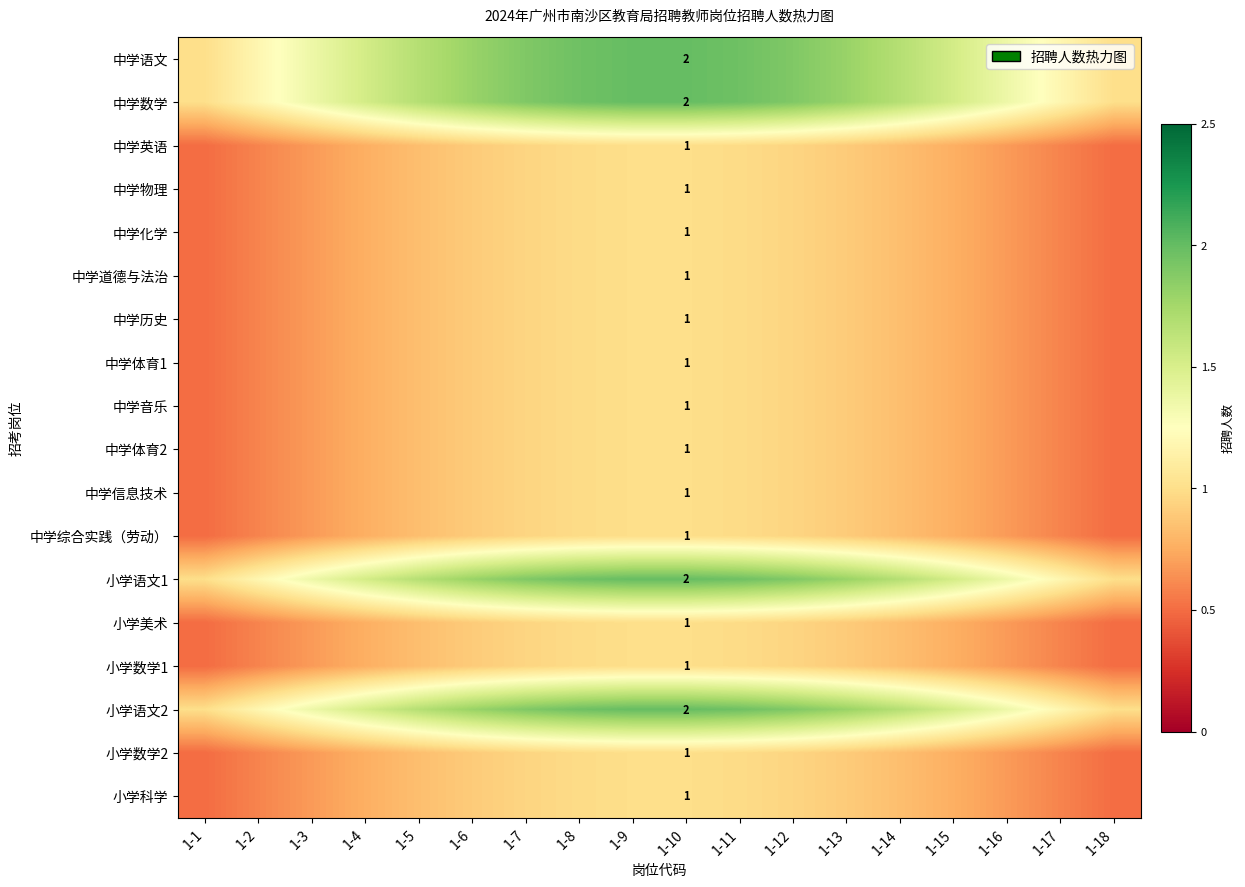

Is the value of 小学科学 at 1-2 greater than the value of 中学物理 at 1-15?

No